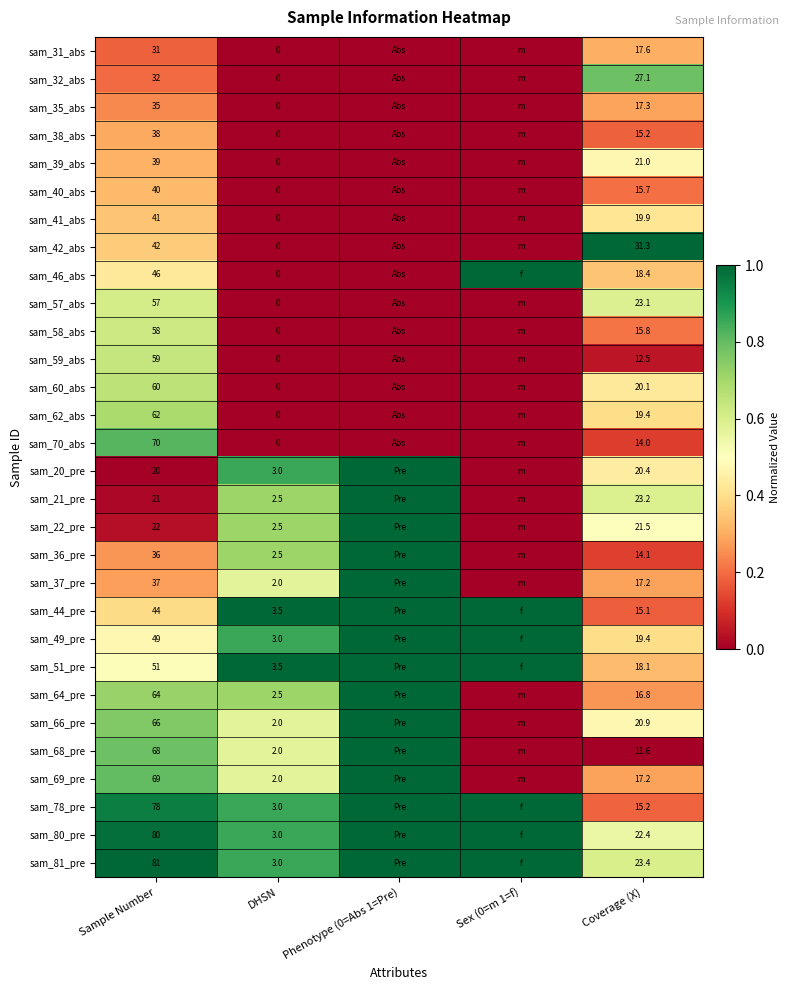

True or false: sam_49_pre has a value of 19.4 at Coverage (X).

True